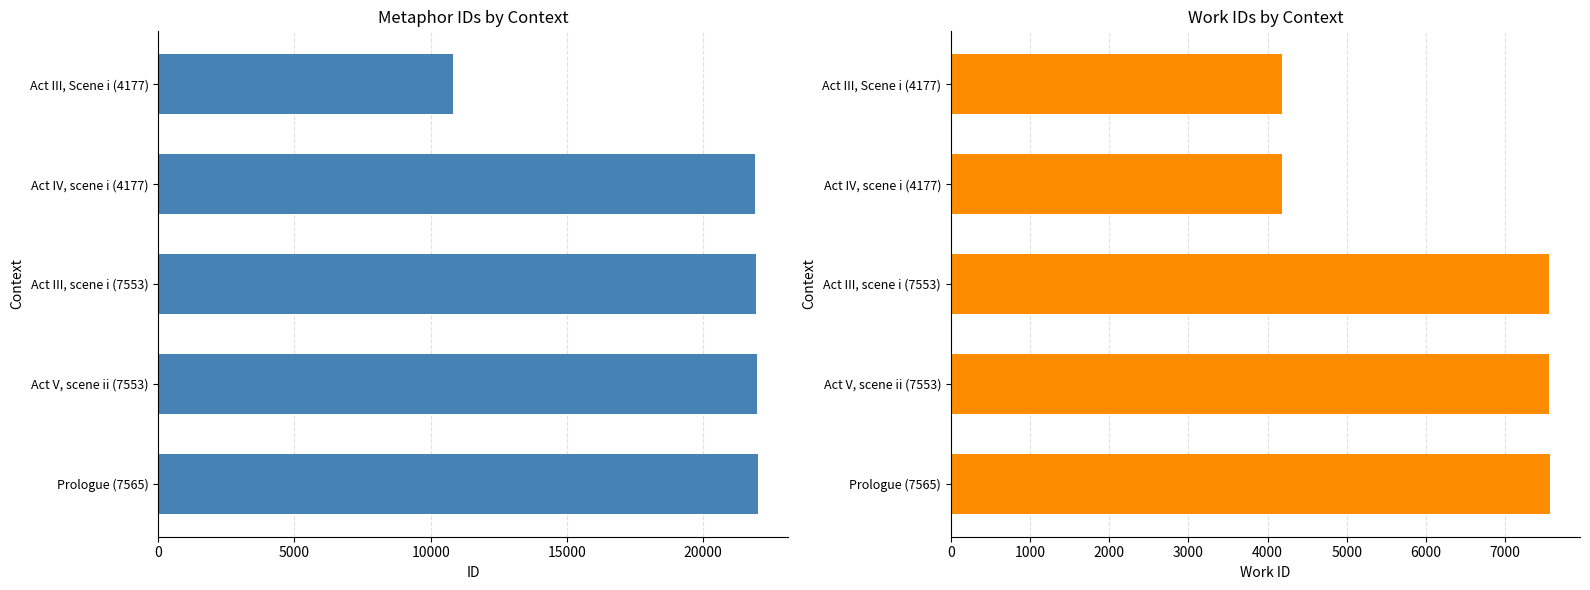

True or false: id has a value of 9002 at Act V, scene ii (7553).

False